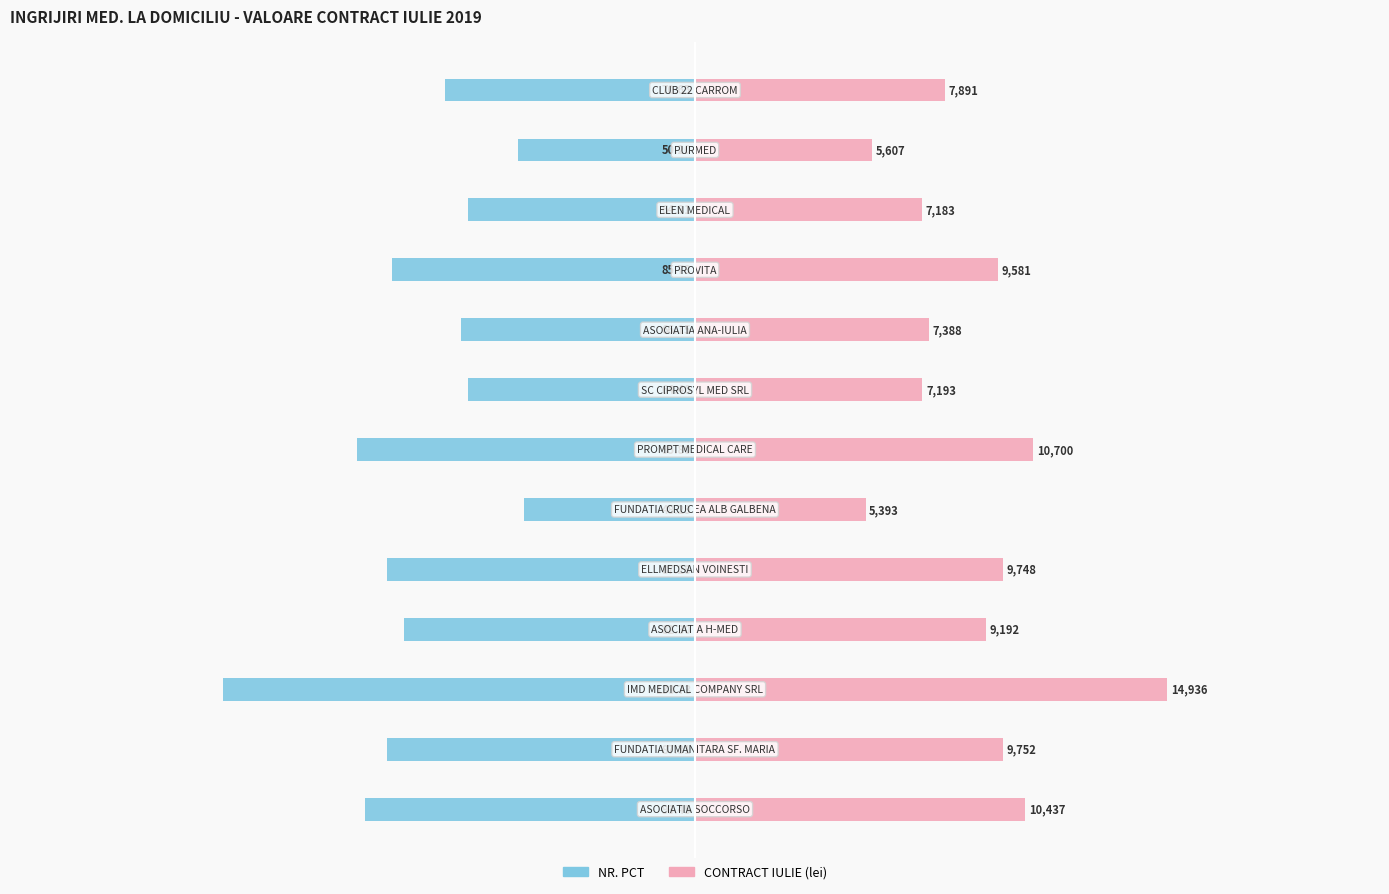

At how many categories does at least one series exceed 55?

11